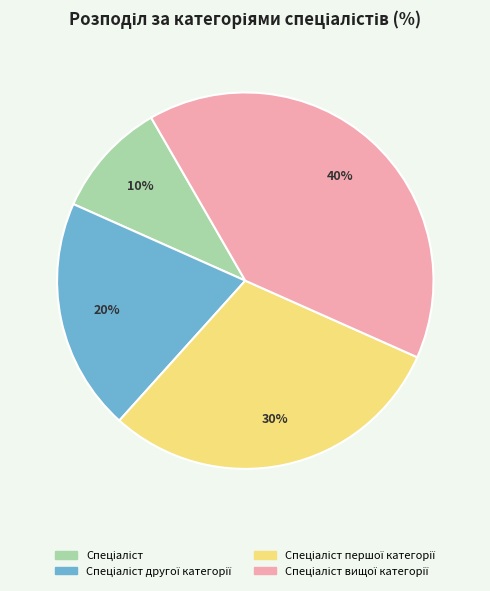

How many segments does this pie chart have?

4